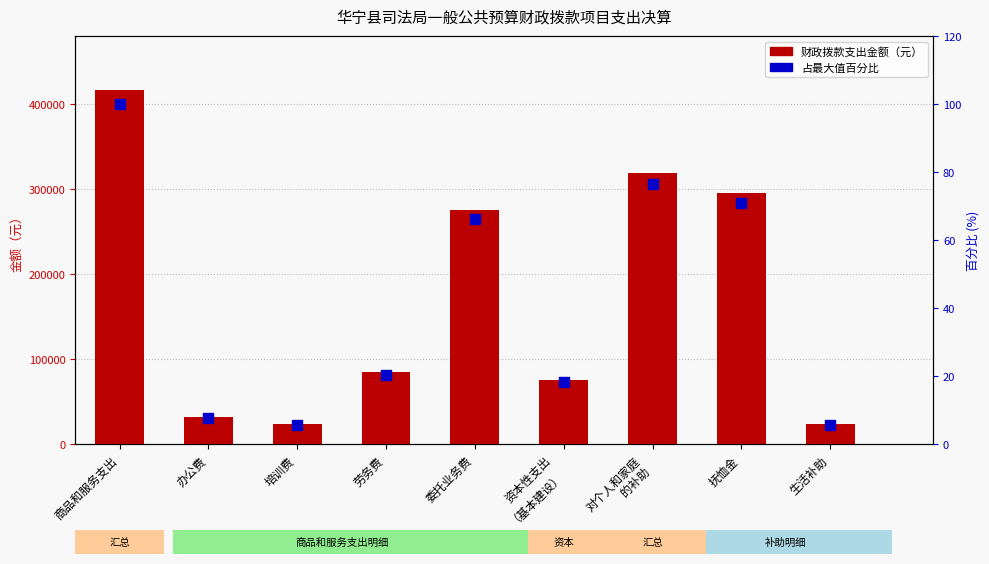

Which series contains the lowest Y value?

占最大值百分比